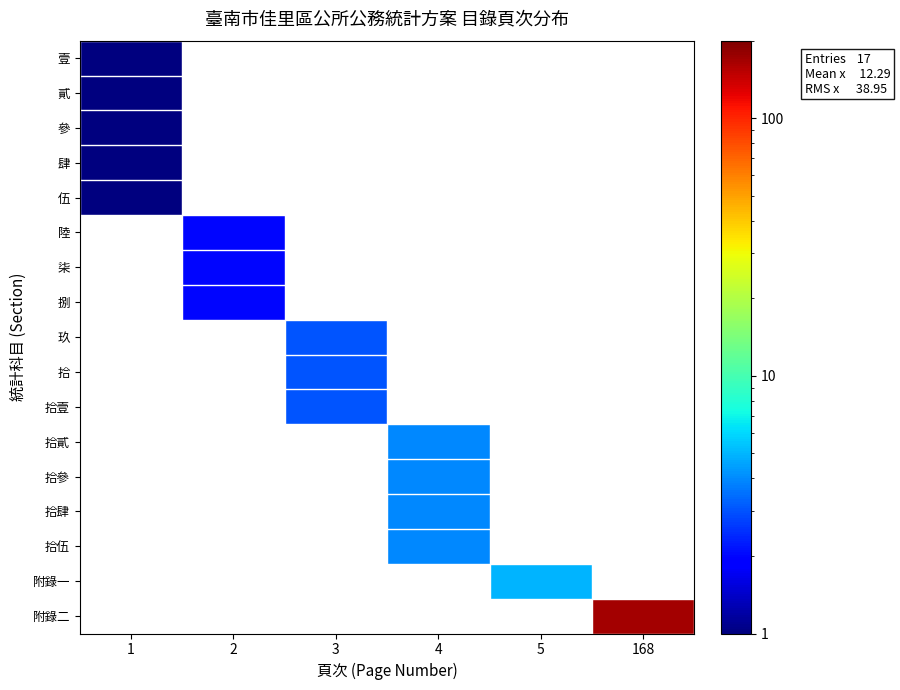

What is the smallest value displayed?

1.0